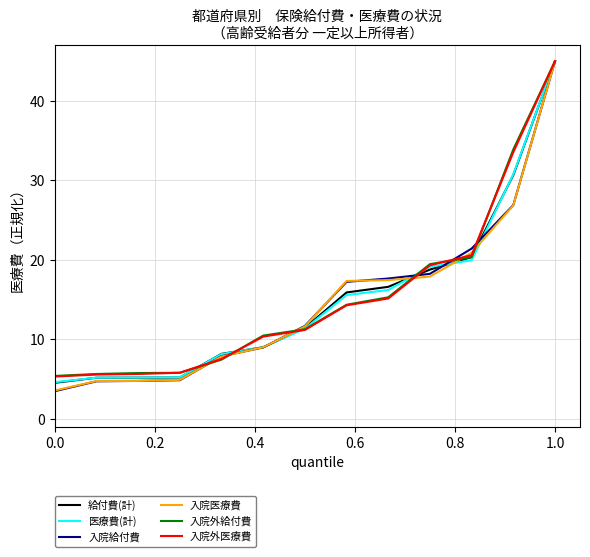

What is the average value of the 給付費(計) series?

15.1